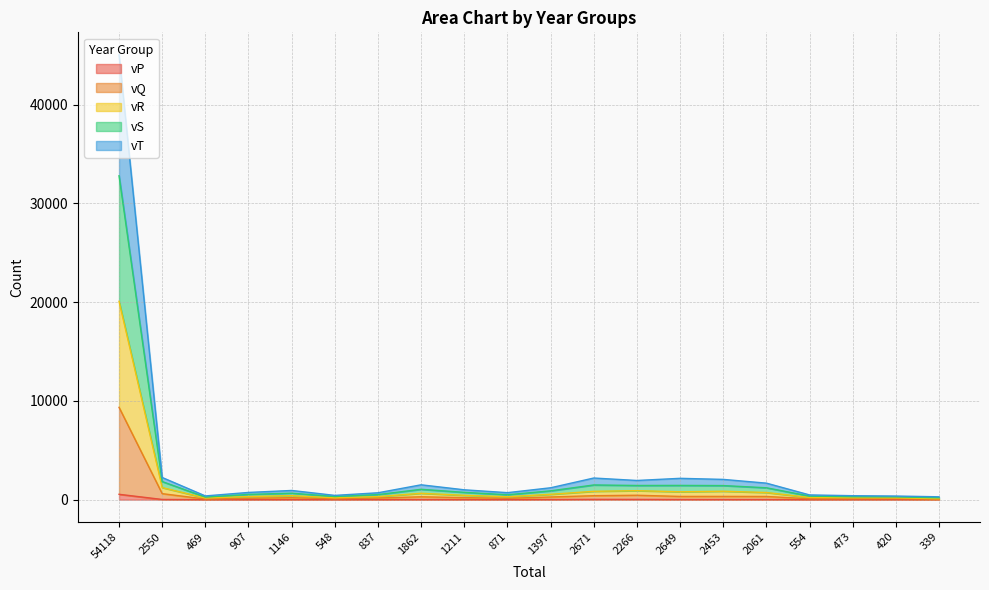

True or false: vT and vP cross at least once.

False